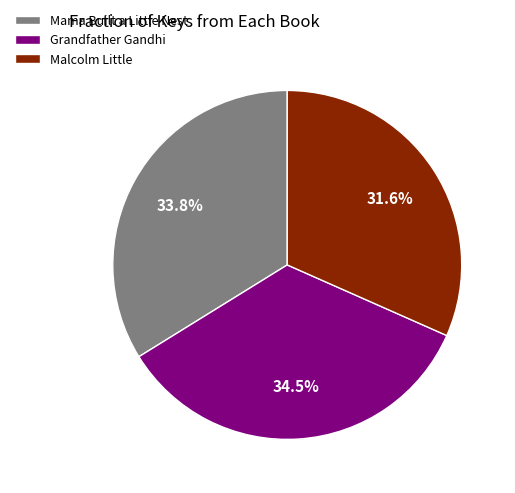

What is the largest slice in the pie chart?

Grandfather Gandhi